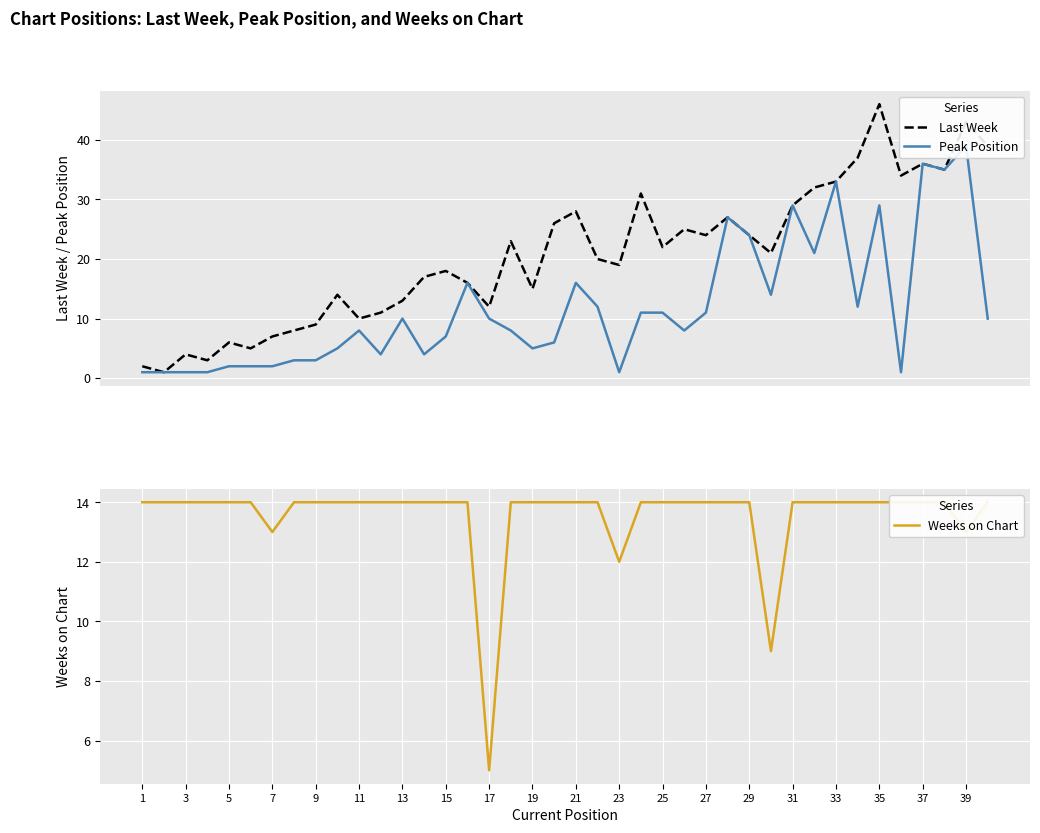

Is this an area chart (filled region under the line)?

No